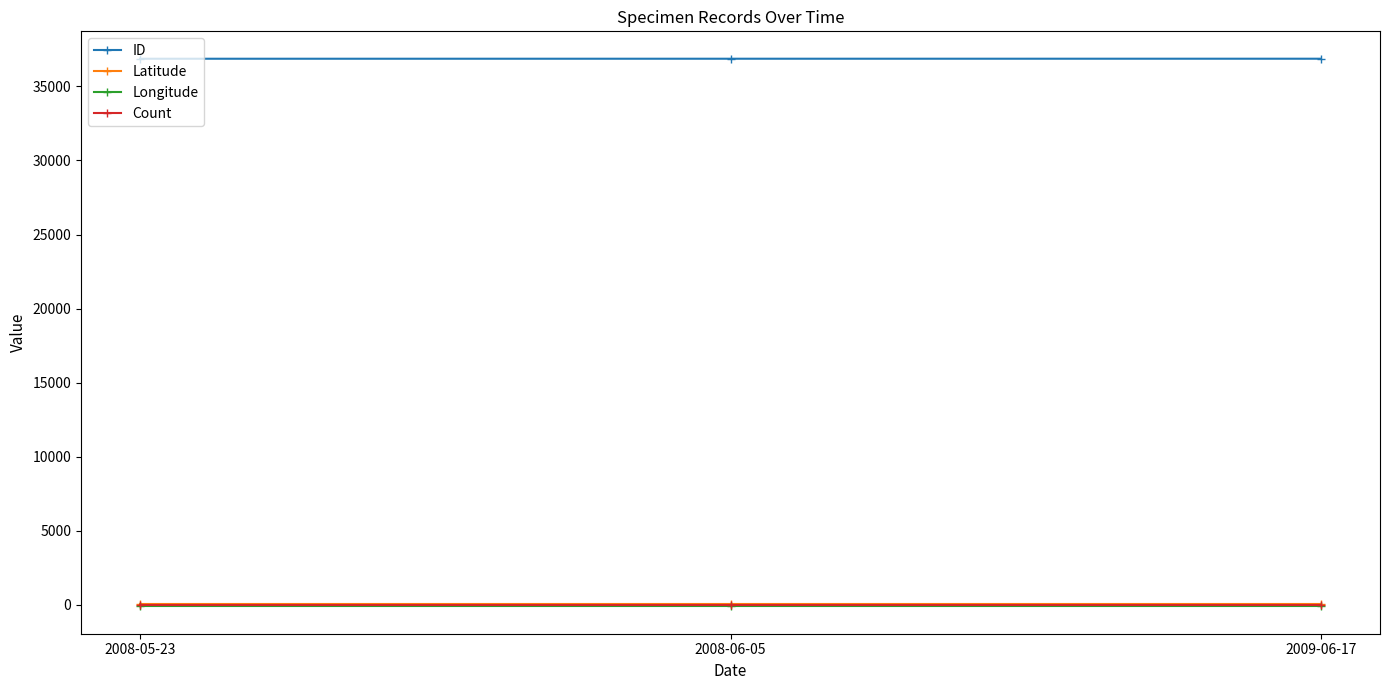

At how many categories does at least one series exceed 24553?

3